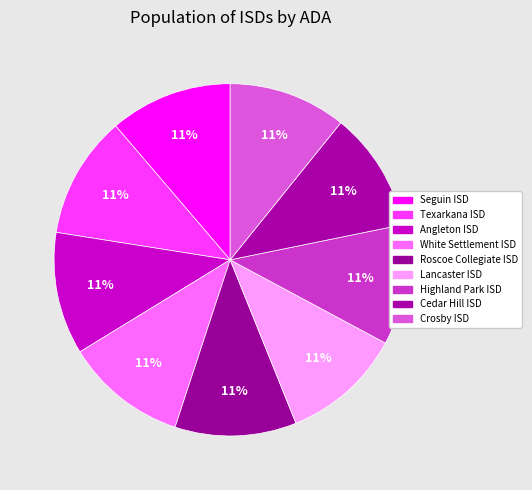

How many slices are in this pie chart?

9